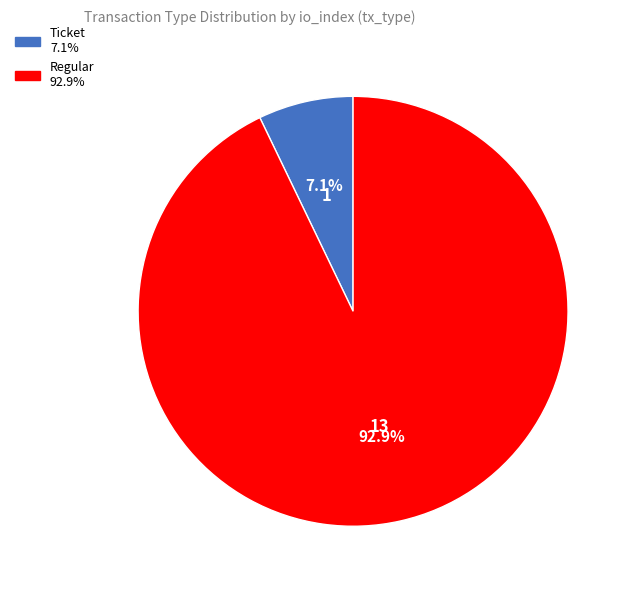

Rank the categories by value from highest to lowest.

Regular, Ticket